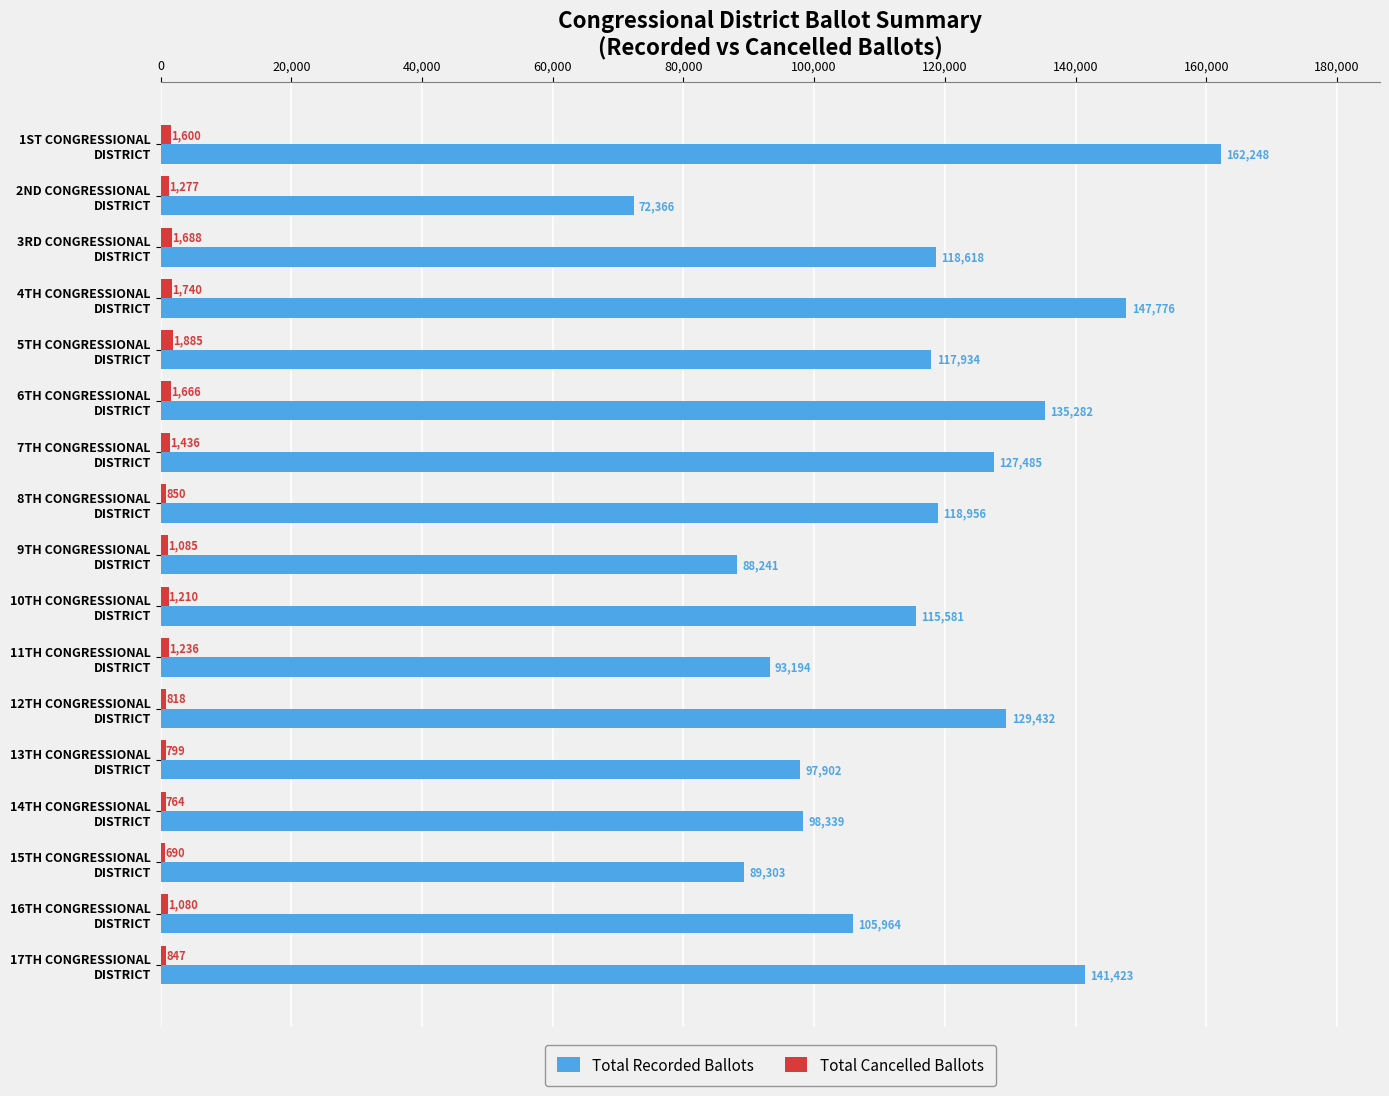

What is the greatest value displayed?

162248